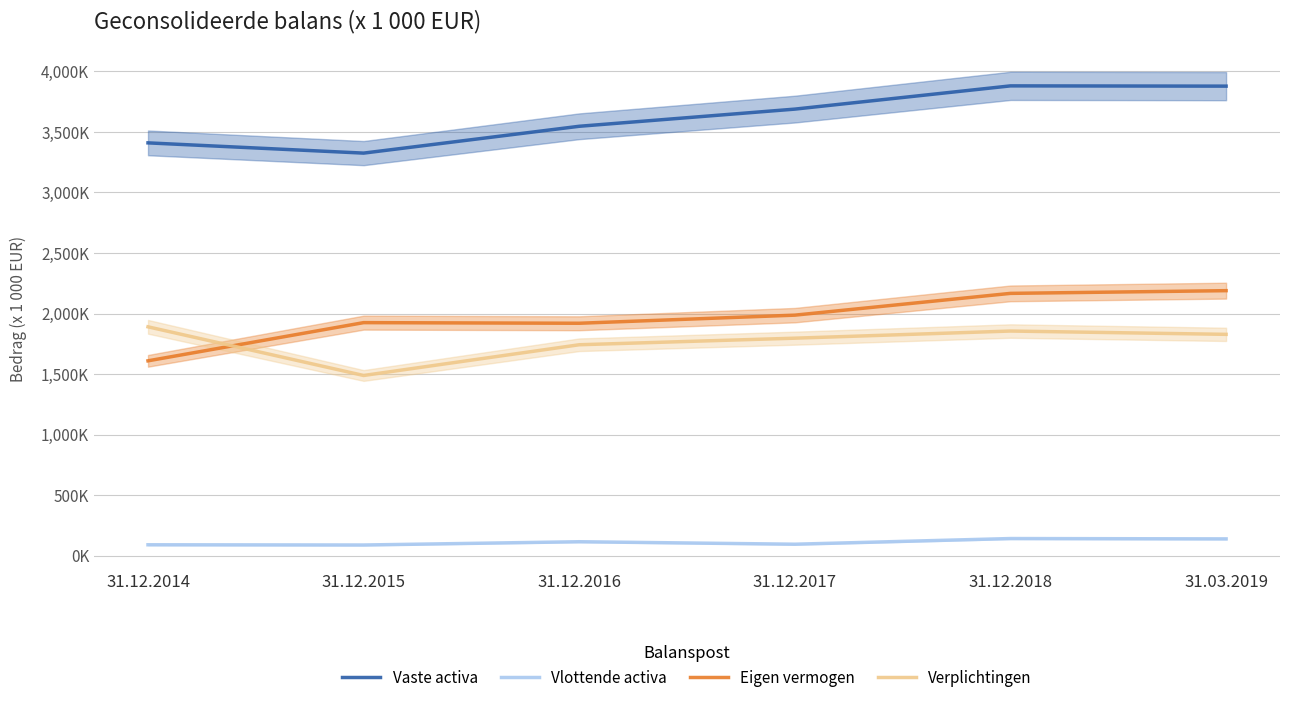

Which series ends up on top after the final intersection of Eigen vermogen and Verplichtingen?

Eigen vermogen